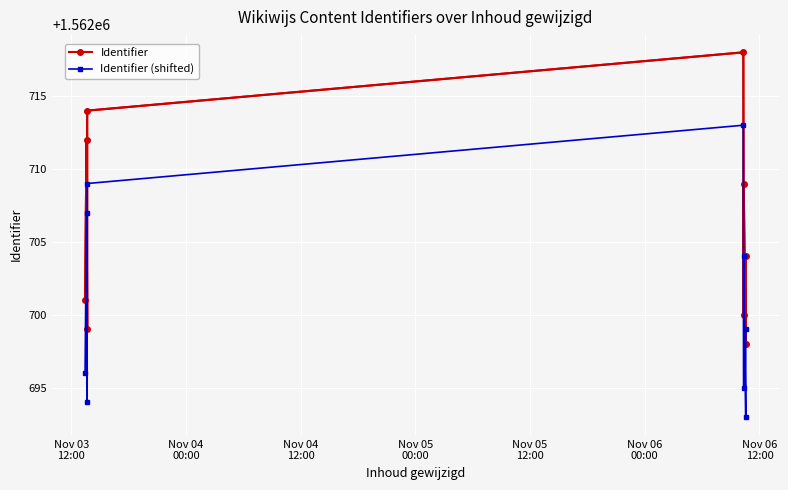

Reading left to right, extract all data points from this chart.

Identifier: 1562701	1562712	1562699	1562714	1562718	1562700	1562709	1562698	1562704
Identifier (shifted): 1562696	1562707	1562694	1562709	1562713	1562695	1562704	1562693	1562699